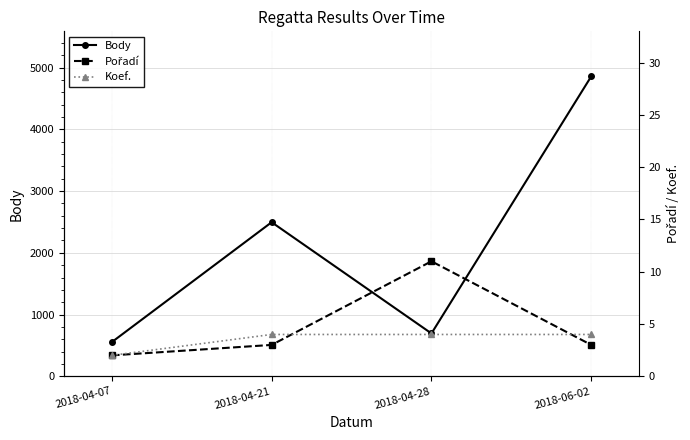

At how many categories does at least one series exceed 3212?

1